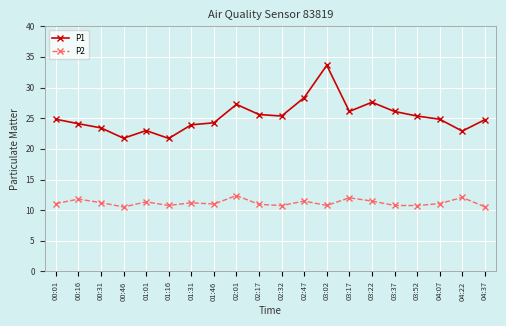

Is the value of P1 at 02:17 greater than the value of P2 at 00:01?

Yes